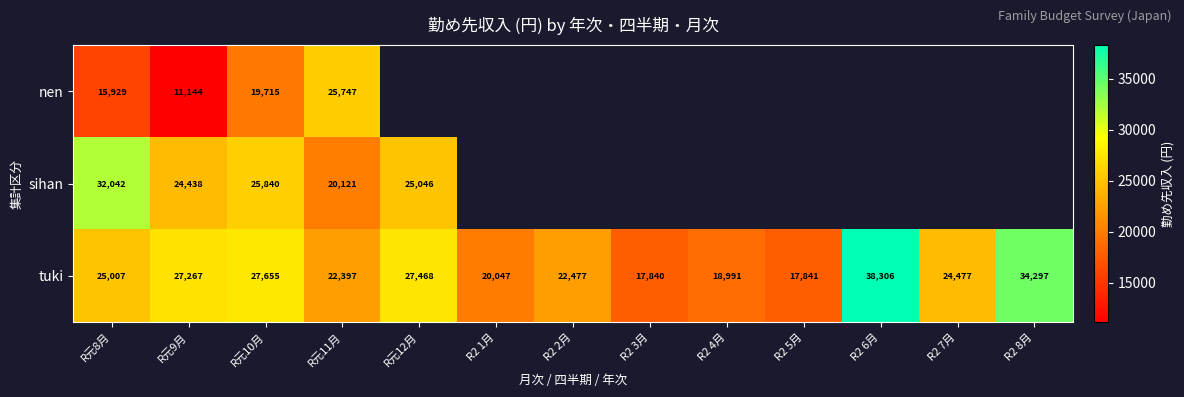

The value of tuki at R元8月 is 25007. True or false?

True